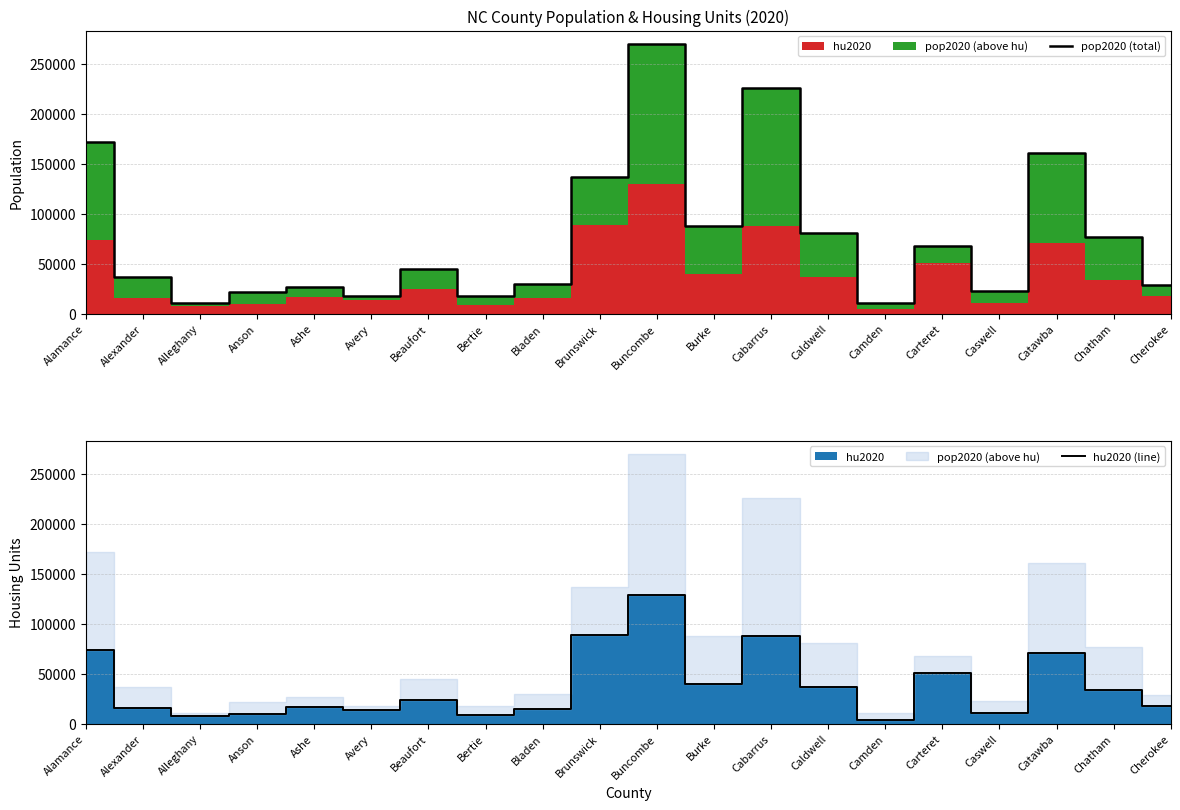

Which series has the widest spread of values?

pop2020 (total)